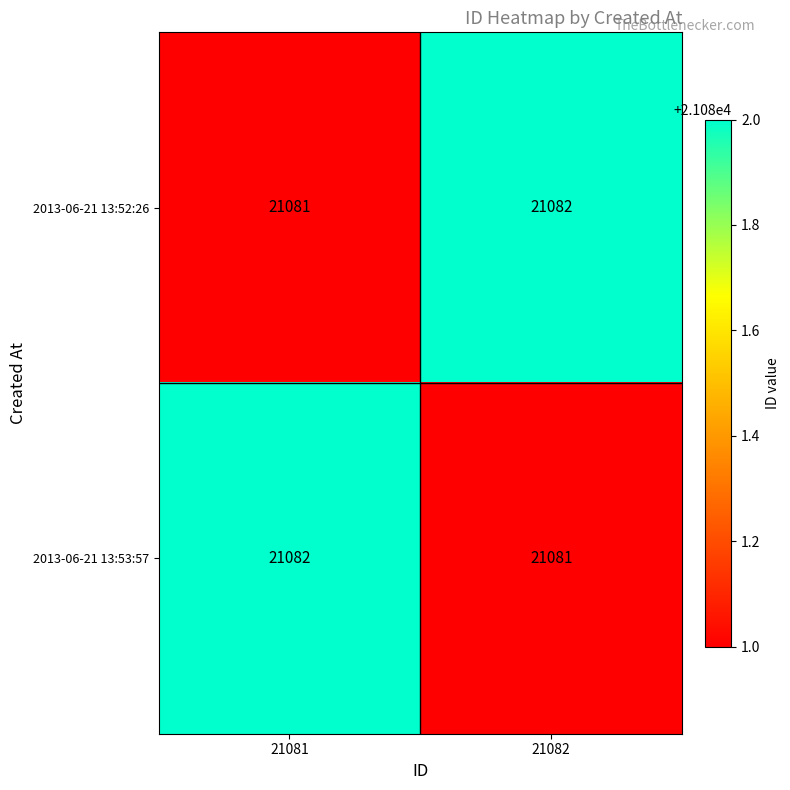

The 2013-06-21 13:53:57 series shows 14227 at 21082. True or false?

False